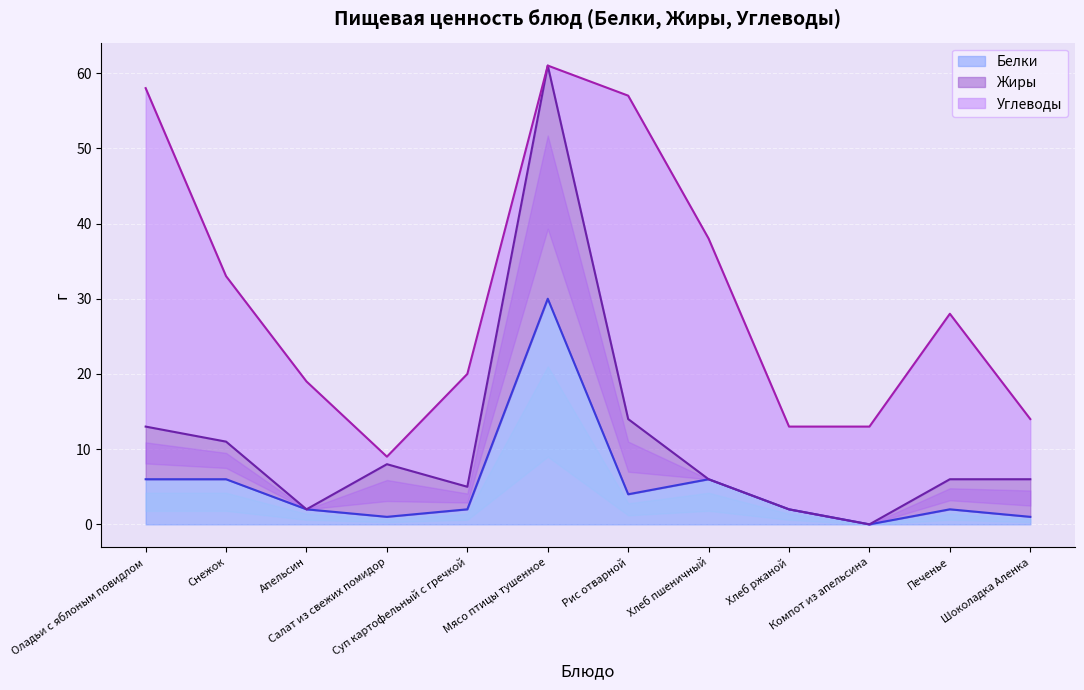

True or false: Жиры and Белки cross at least once.

True